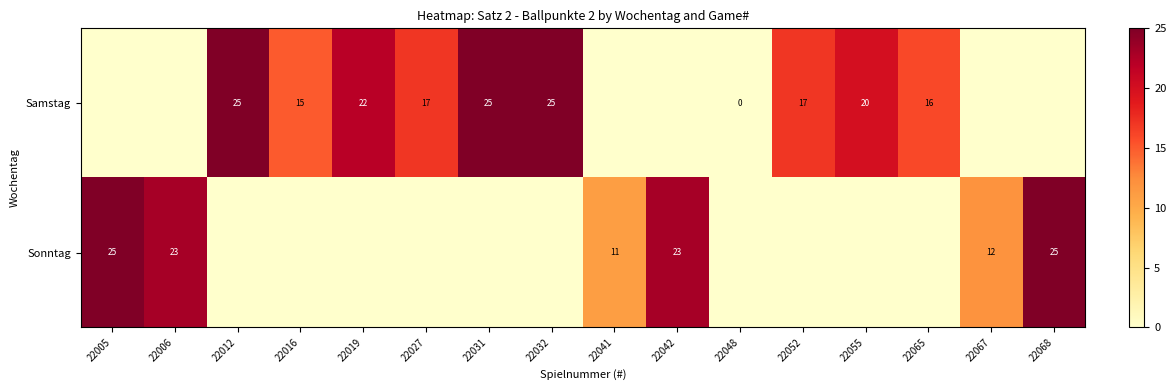

What is the total value across all series at 22019?

22